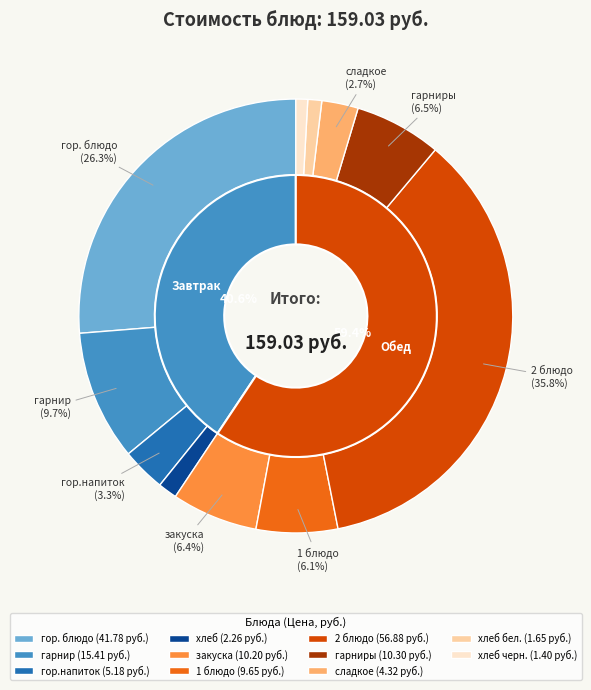

What percentage is the 2 блюдо slice, to the nearest percent?

36%